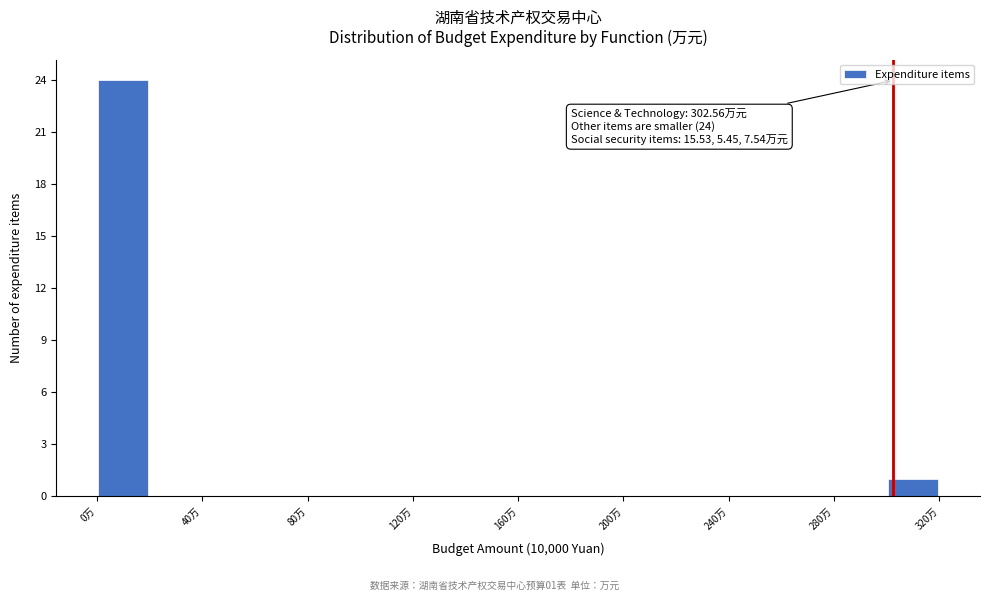

Which range on the x-axis has the tallest bar?

0 to 20